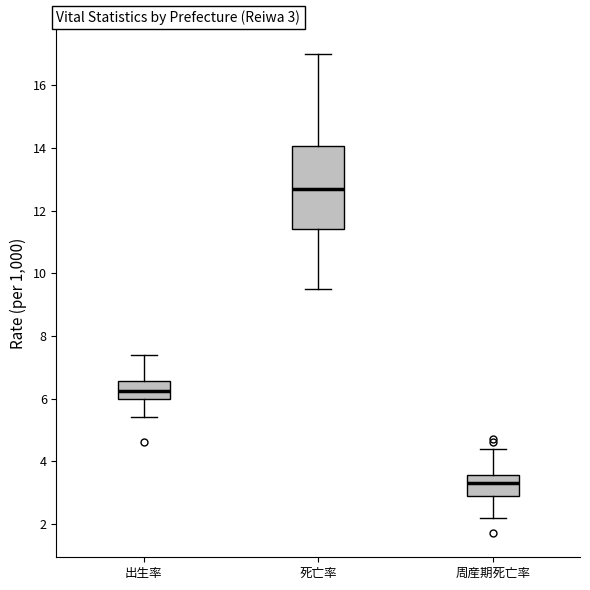

Comparing the boxes themselves (not the whiskers), which one is the tallest?

死亡率